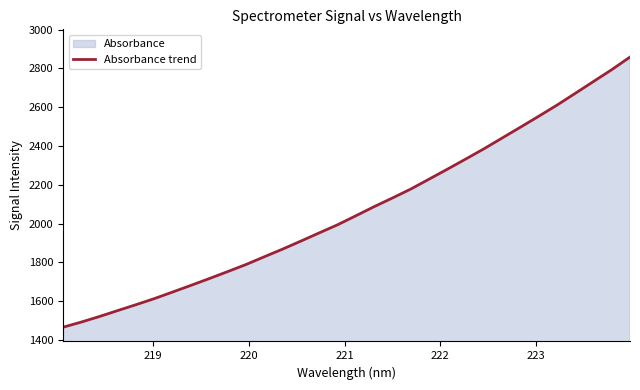

What is the maximum value shown in the chart?

2858.0